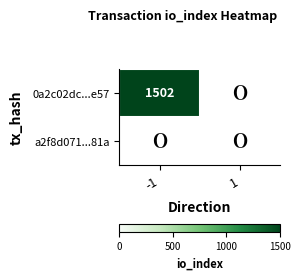

Which series has the largest total across all categories?

0a2c02dc06261fdbbb8a8188909713cfb5a8e57